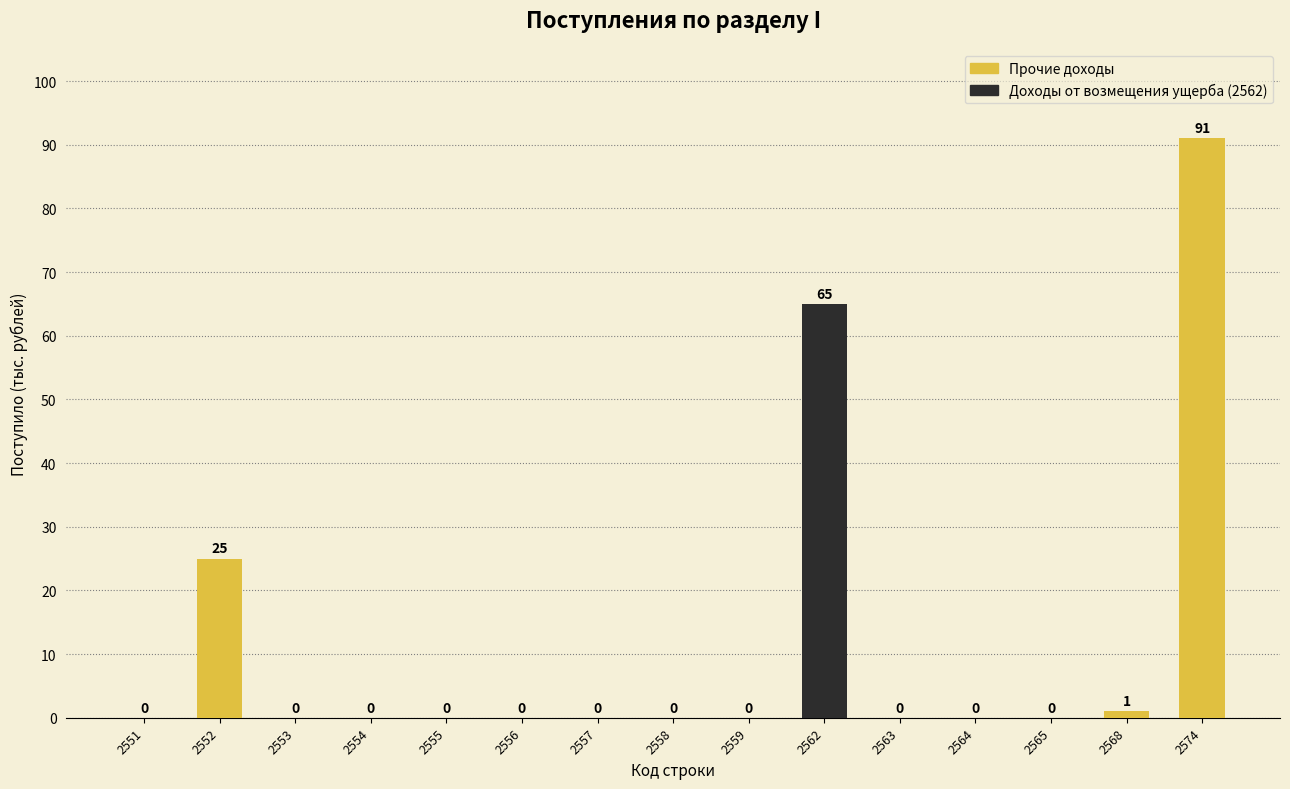

Which has a higher value, 2556 or 2552?

2552